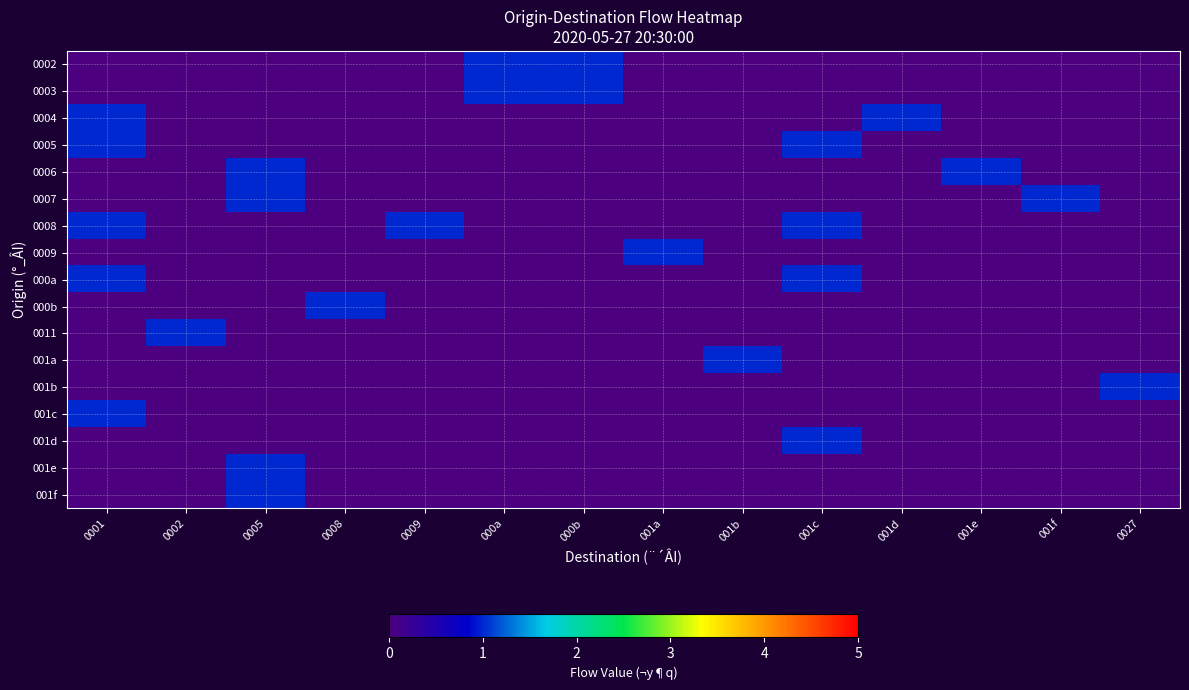

Which has a higher value, 0005 or 0027?

0005